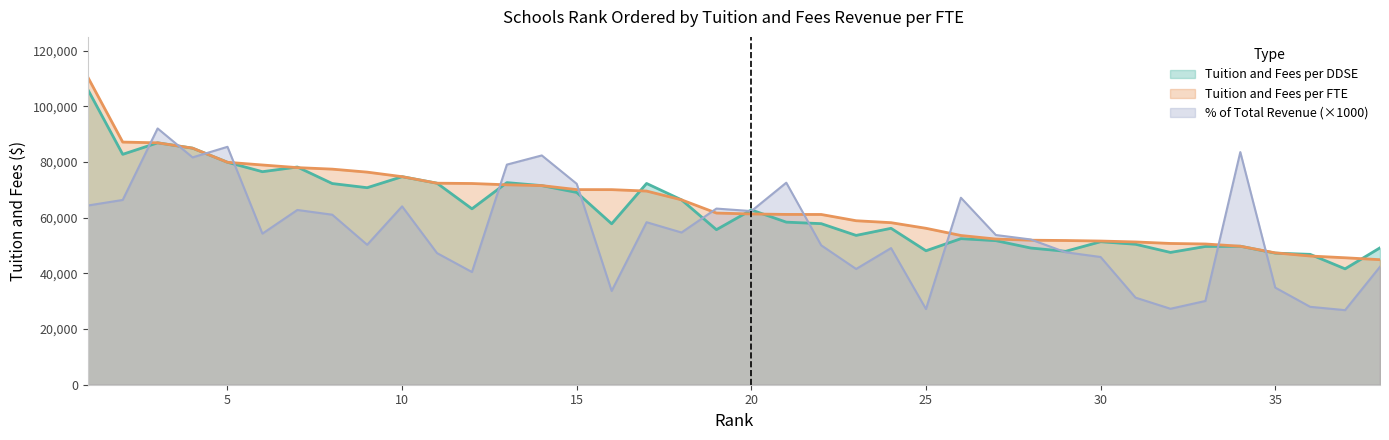

Reading left to right, transcribe all the data shown in this chart.

Tuition and Fees per DDSE: 1=106111.0	2=82798.0	3=86935.0	4=85017.0	5=79938.0	6=76553.0	7=78238.0	8=72299.0	9=70804.0	10=74767.0	11=72422.0	12=63219.0	13=72630.0	14=71556.0	15=69089.0	16=57834.0	17=72327.0	18=66445.0	19=55718.0	20=62812.0	21=58427.0	22=57883.0	23=53661.0	24=56211.0	25=48143.0	26=52486.0	27=51770.0	28=49125.0	29=47950.0	30=51394.0	31=50481.0	32=47545.0	33=49681.0	34=49768.0	35=47291.0	36=46851.0	37=41644.0	38=49198.0
Tuition and Fees per FTE: 1=110550.0	2=87199.0	3=86935.0	4=85017.0	5=79938.0	6=78965.0	7=78020.0	8=77474.0	9=76400.0	10=74767.0	11=72422.0	12=72313.0	13=71844.0	14=71556.0	15=70118.0	16=70107.0	17=69594.0	18=66445.0	19=61693.0	20=61368.0	21=61199.0	22=61183.0	23=58933.0	24=58234.0	25=56216.0	26=53629.0	27=52352.0	28=51934.0	29=51826.0	30=51636.0	31=51305.0	32=50766.0	33=50577.0	34=49768.0	35=47387.0	36=46254.0	37=45623.0	38=44936.0
Percentage of Total Revenue: 1=64400.0	2=66400.0	3=92100.0	4=81700.0	5=85500.0	6=54300.0	7=62800.0	8=61100.0	9=50300.0	10=64100.0	11=47300.0	12=40500.0	13=79100.0	14=82400.0	15=72200.0	16=33700.0	17=58400.0	18=54700.0	19=63300.0	20=62400.0	21=72600.0	22=50100.0	23=41600.0	24=49100.0	25=27200.0	26=67200.0	27=53800.0	28=52200.0	29=47600.0	30=45900.0	31=31300.0	32=27300.0	33=30100.0	34=83600.0	35=34900.0	36=28000.0	37=26800.0	38=42400.0